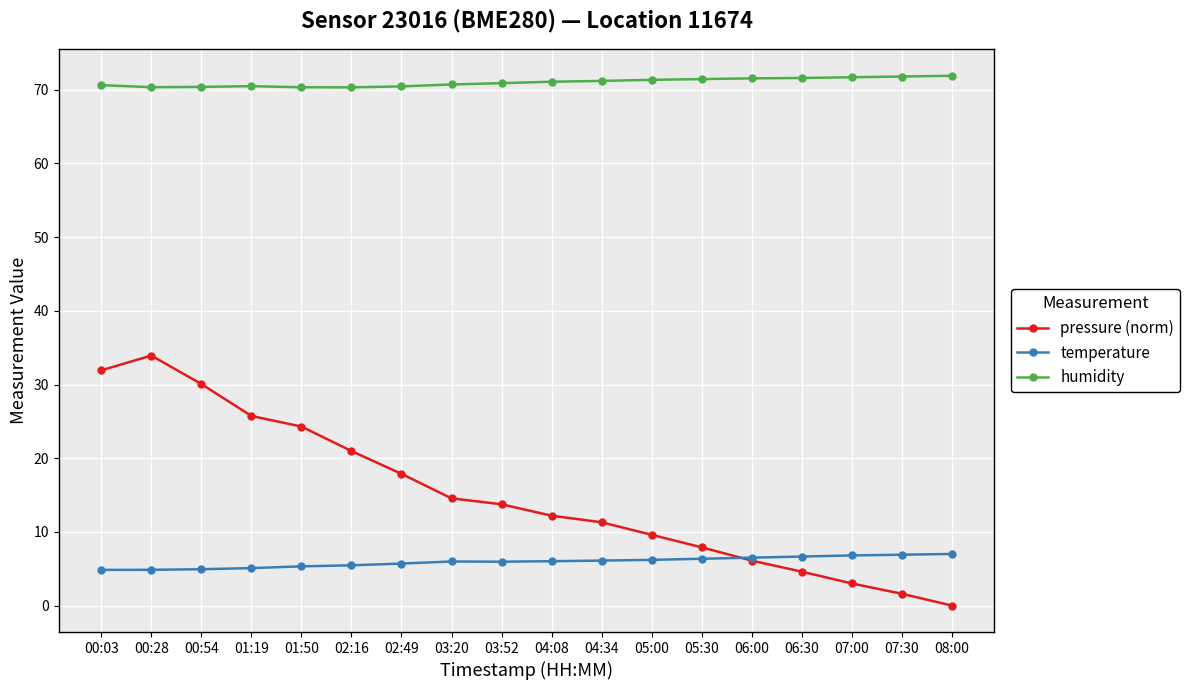

True or false: humidity and temperature intersect in this chart.

False